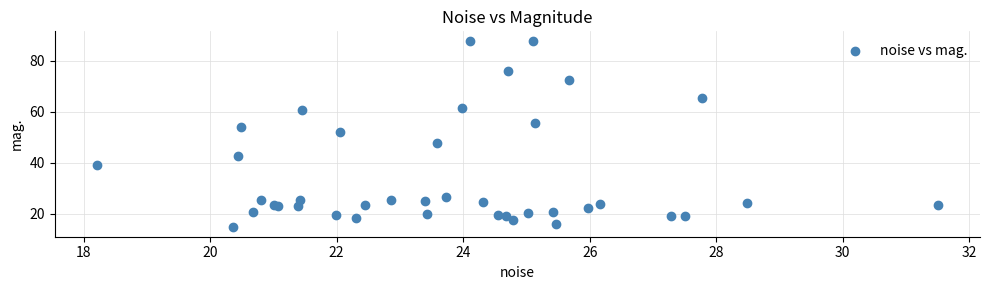

What Y value in the scatter plot is closest to 51?

51.9